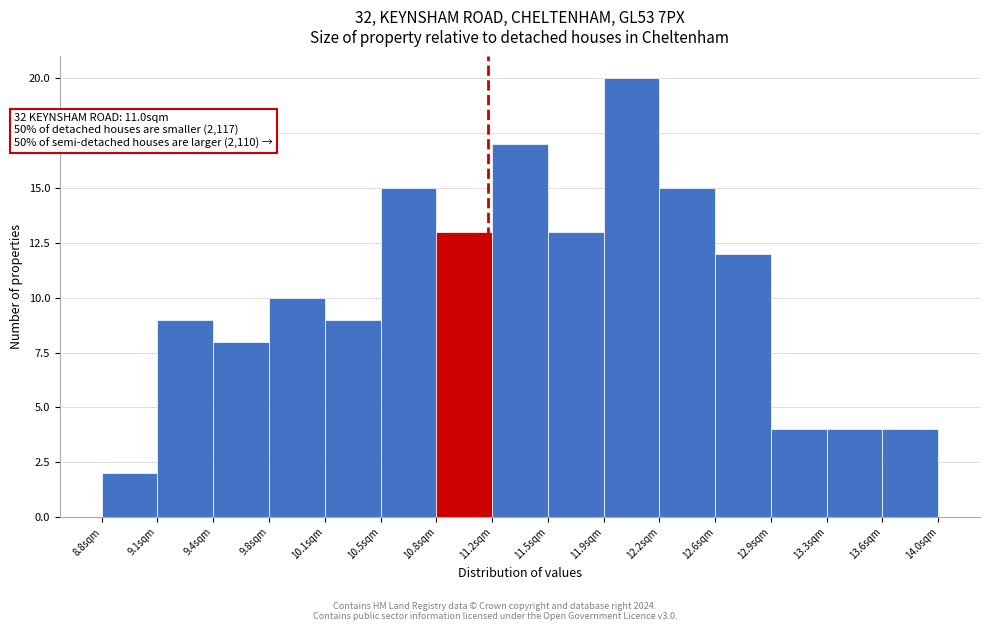

Which range on the x-axis has the tallest bar?

11.90 to 12.25